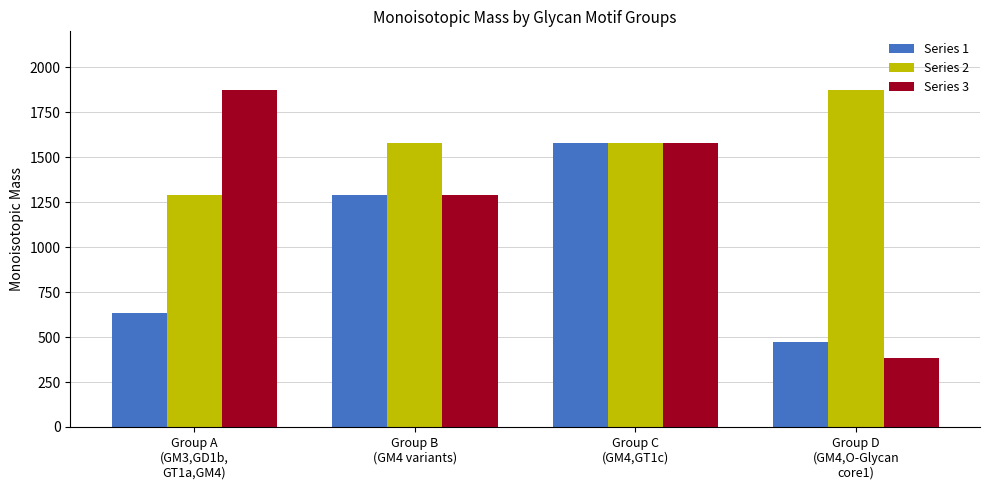

The Series 1 series shows 1580.5 at Group C
(GM4,GT1c). True or false?

True